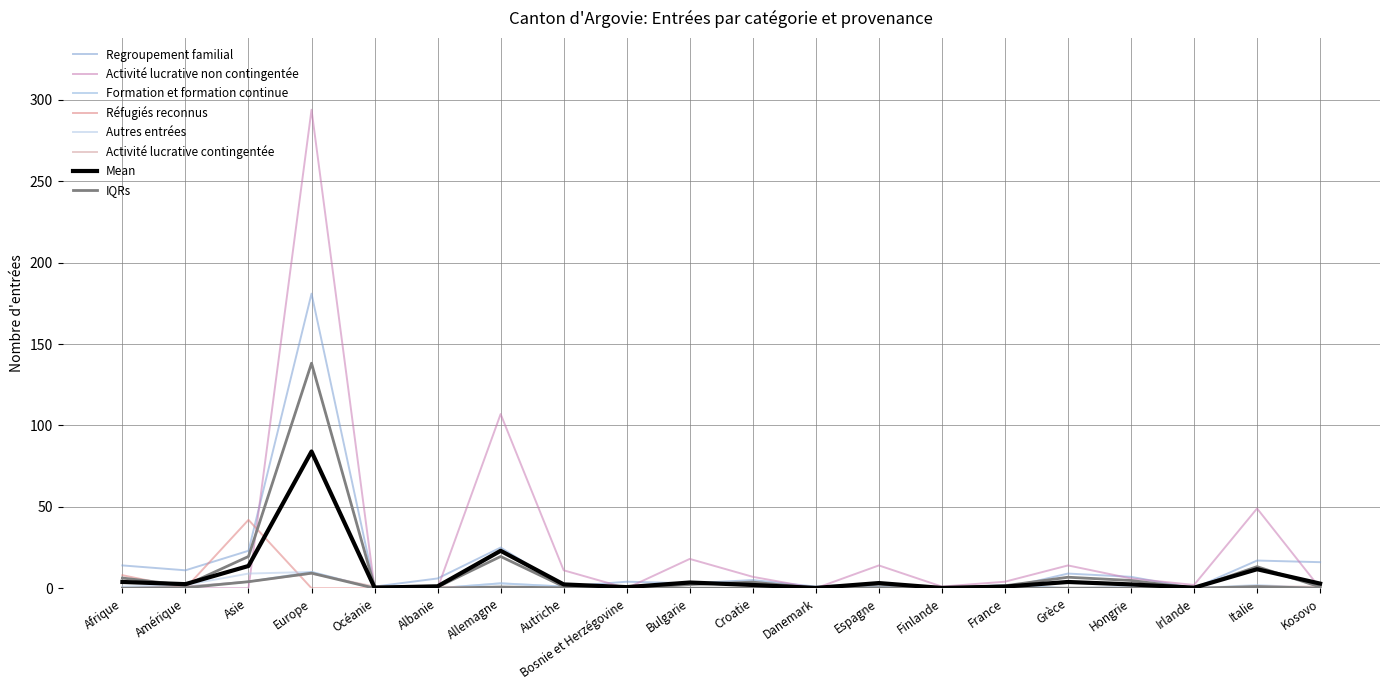

Which label corresponds to the largest value in the chart?

Europe